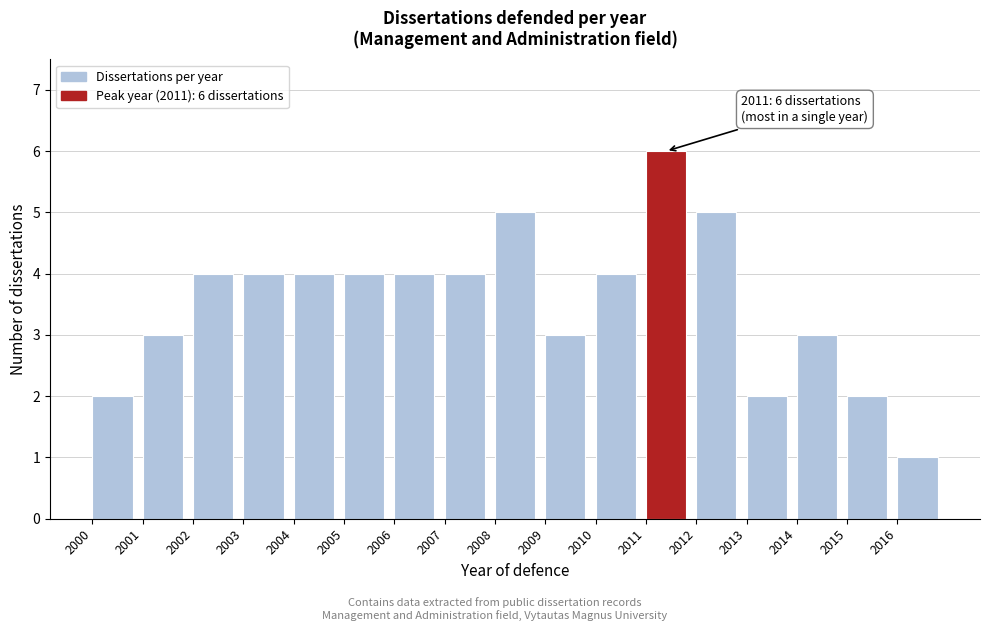

Over which range of the x-axis is the bar tallest?

2011 to 2012